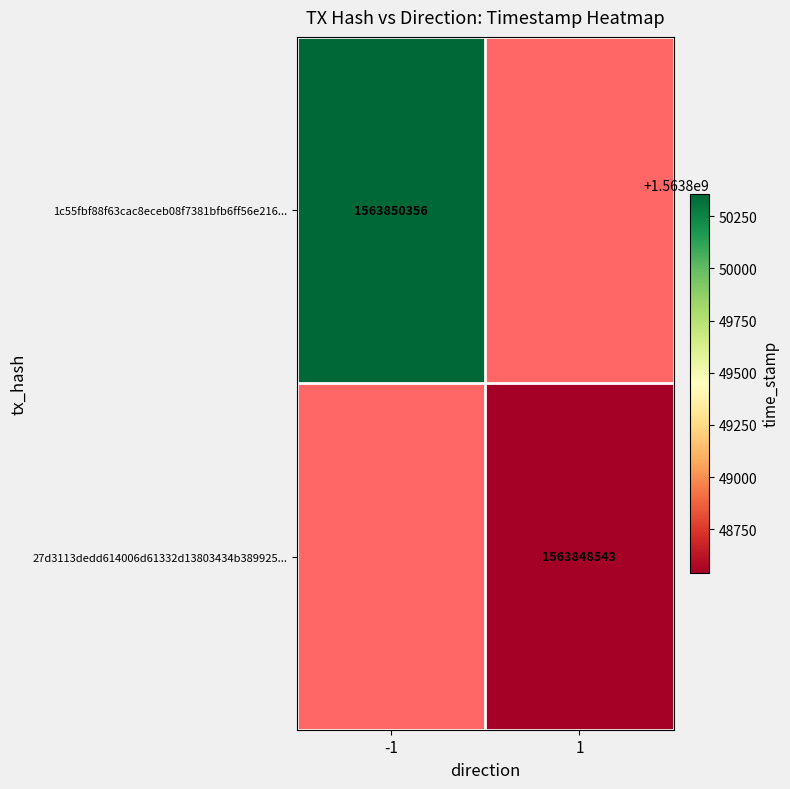

Is it true that 27d3113dedd614006d61332d13803434b389925... equals 1563848543 at 1?

True